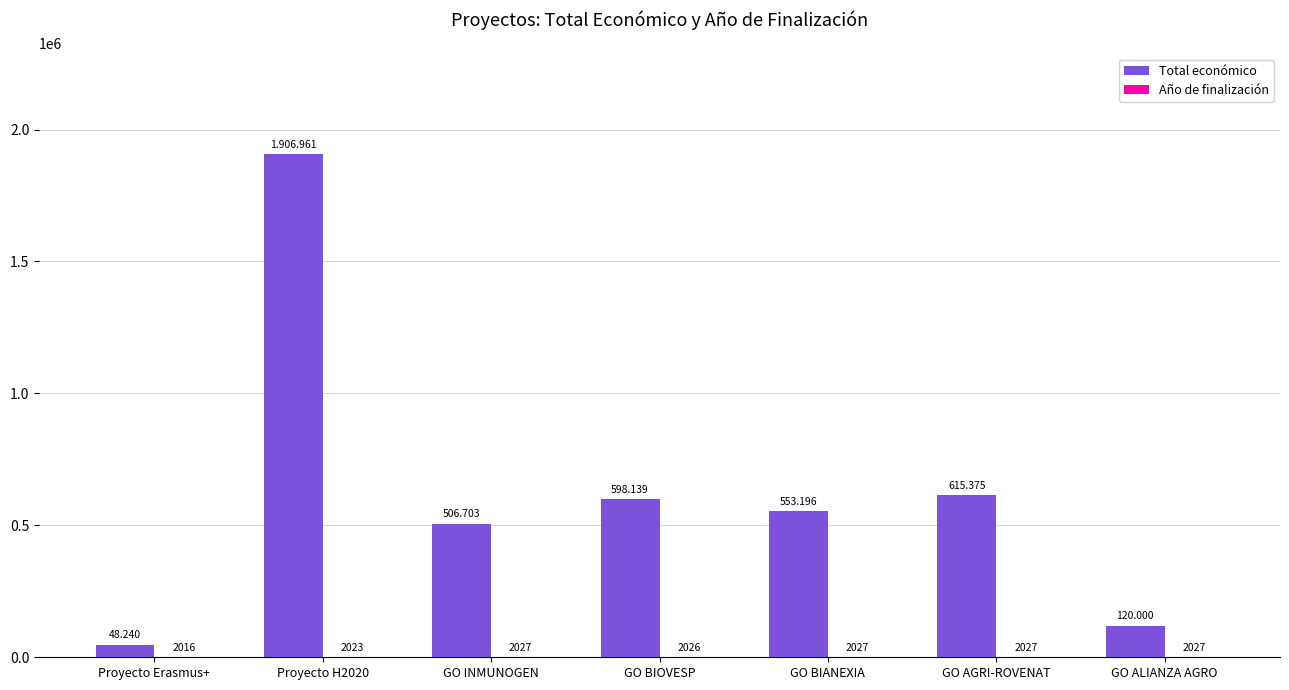

Between GO INMUNOGEN and GO ALIANZA AGRO, which series saw the biggest shift?

Total económico